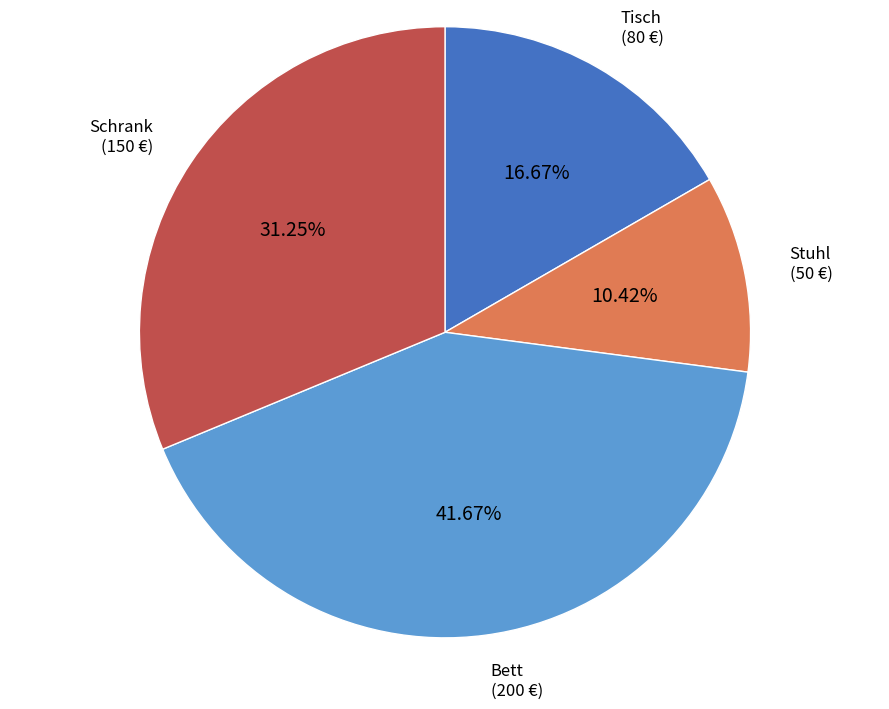

Which category has the biggest portion of the pie?

Bett